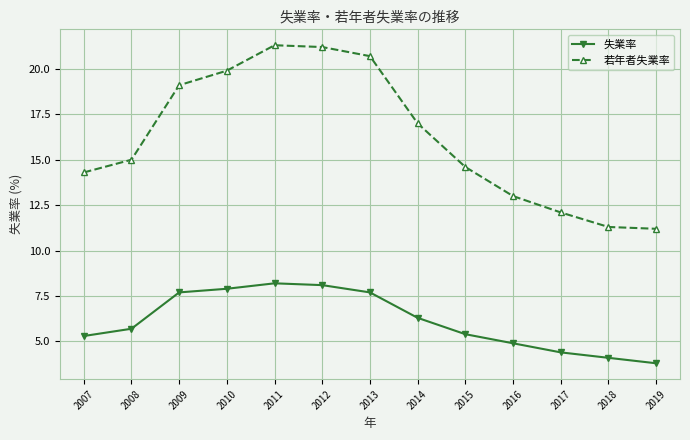

Which category has the lowest value in the 失業率 series?

2019